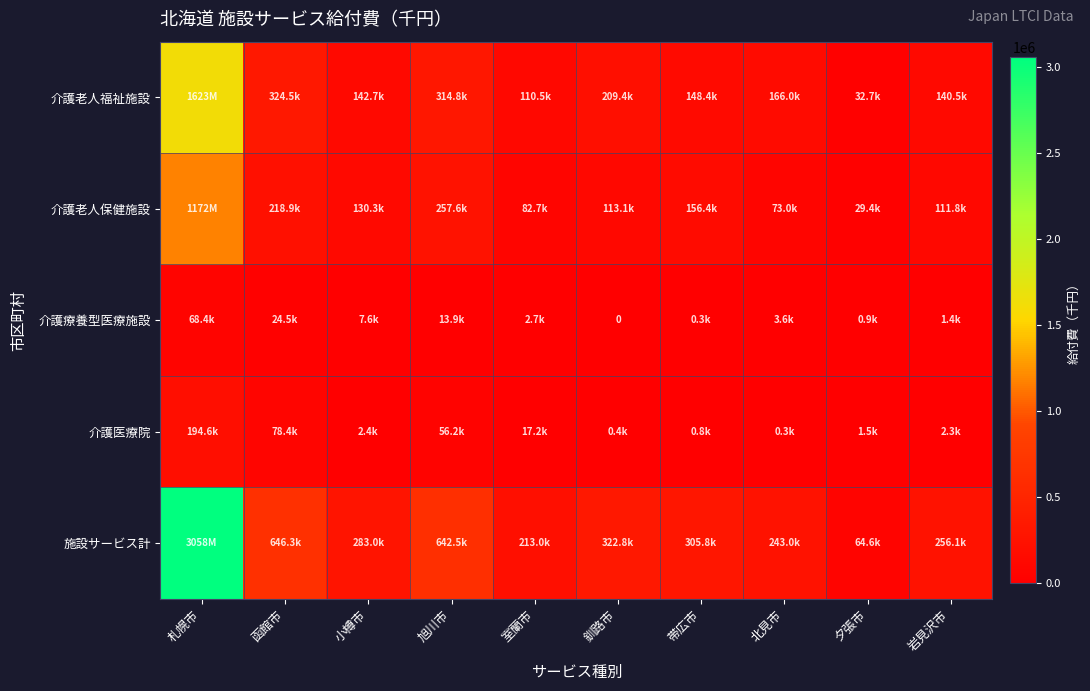

Which category has the highest value in the 介護医療院 series?

札幌市